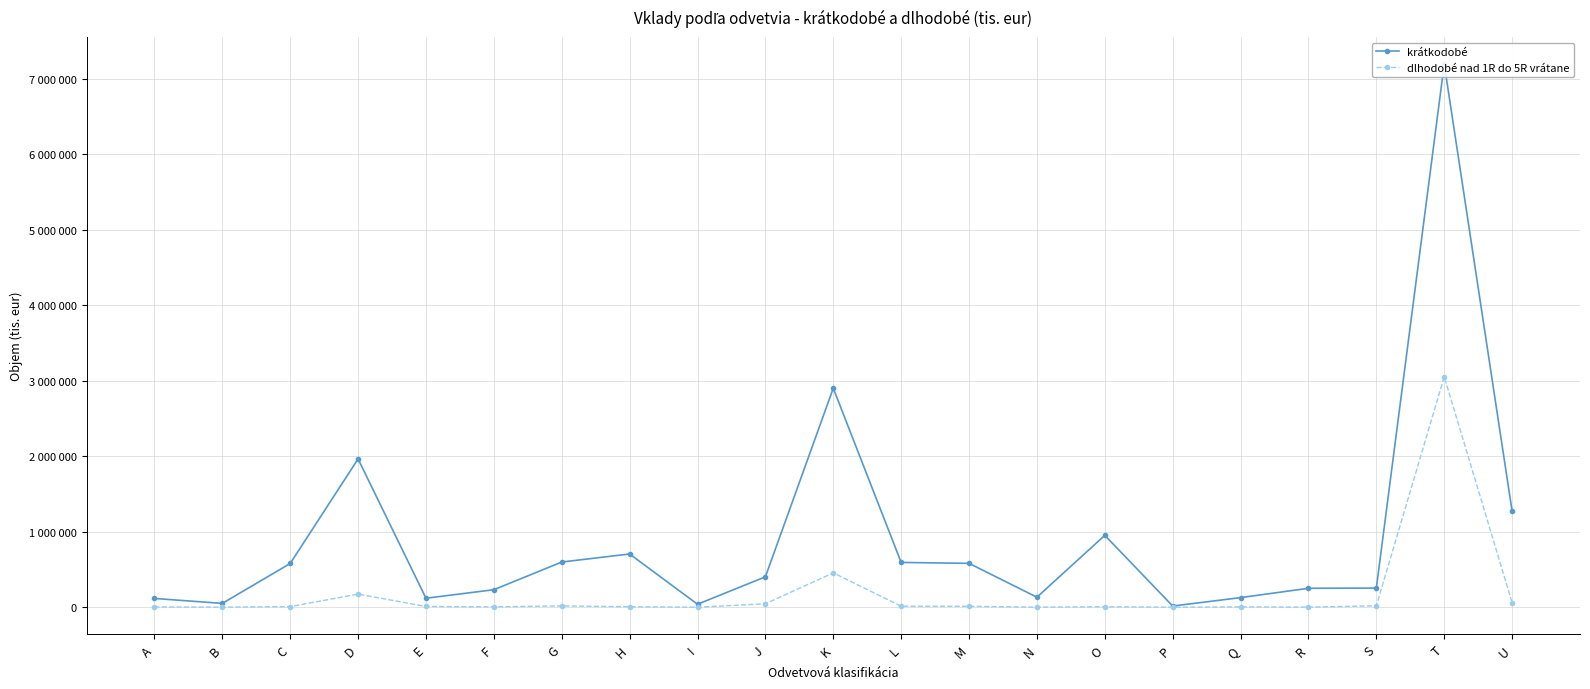

Which series has the largest total across all categories?

krátkodobé